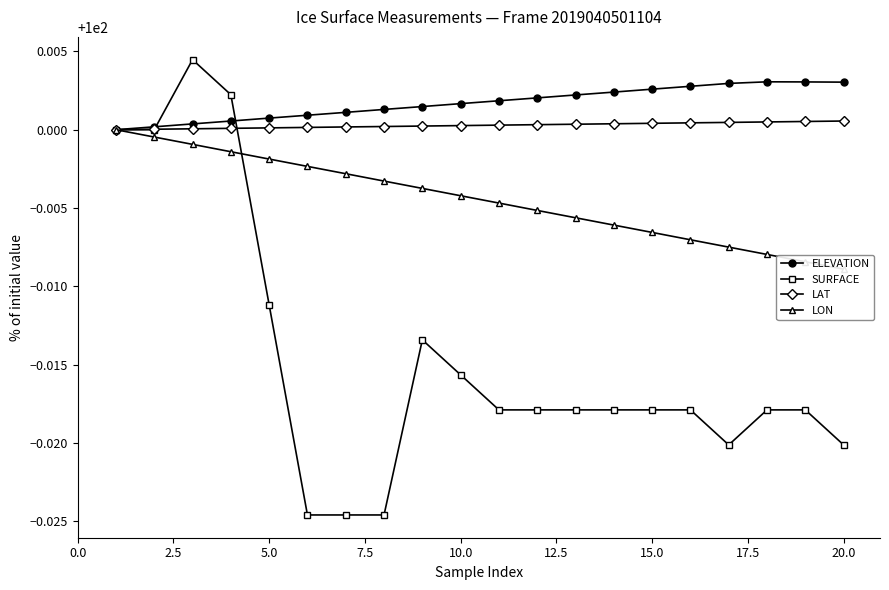

How many lines are shown in the chart?

4